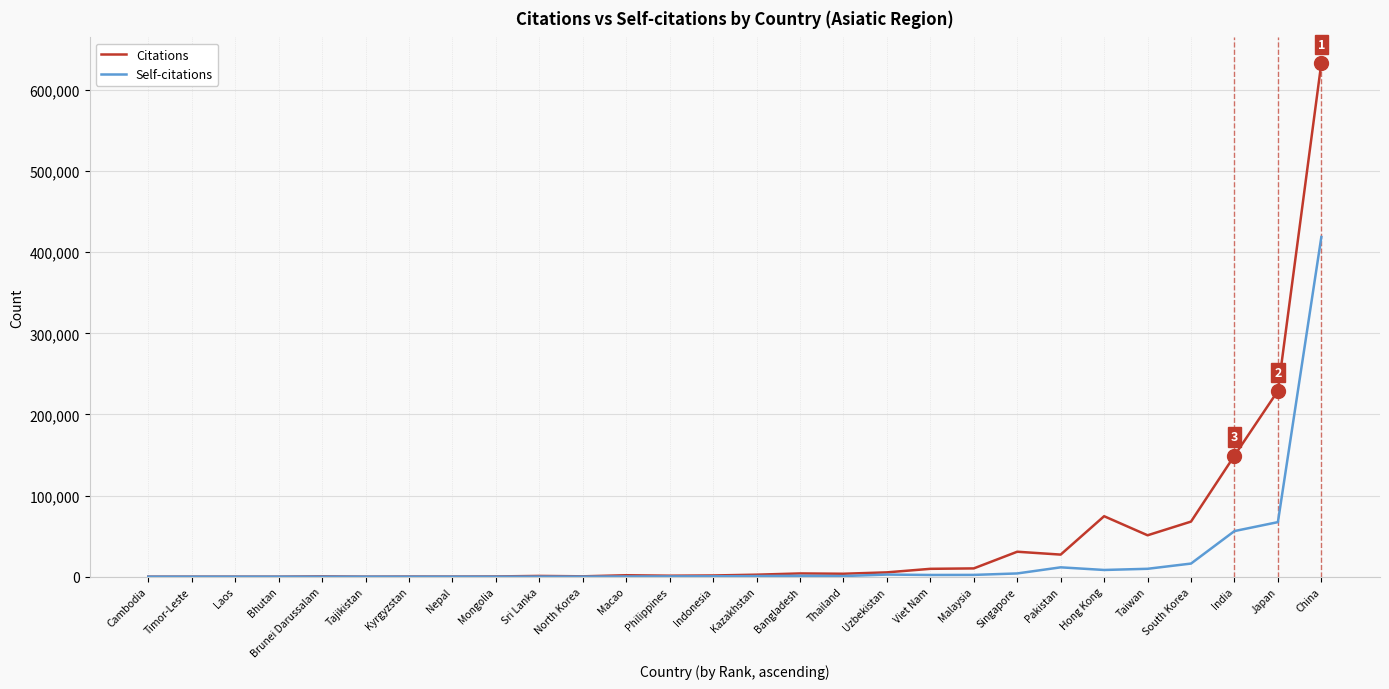

Between Bangladesh and South Korea, which series saw the biggest shift?

Citations